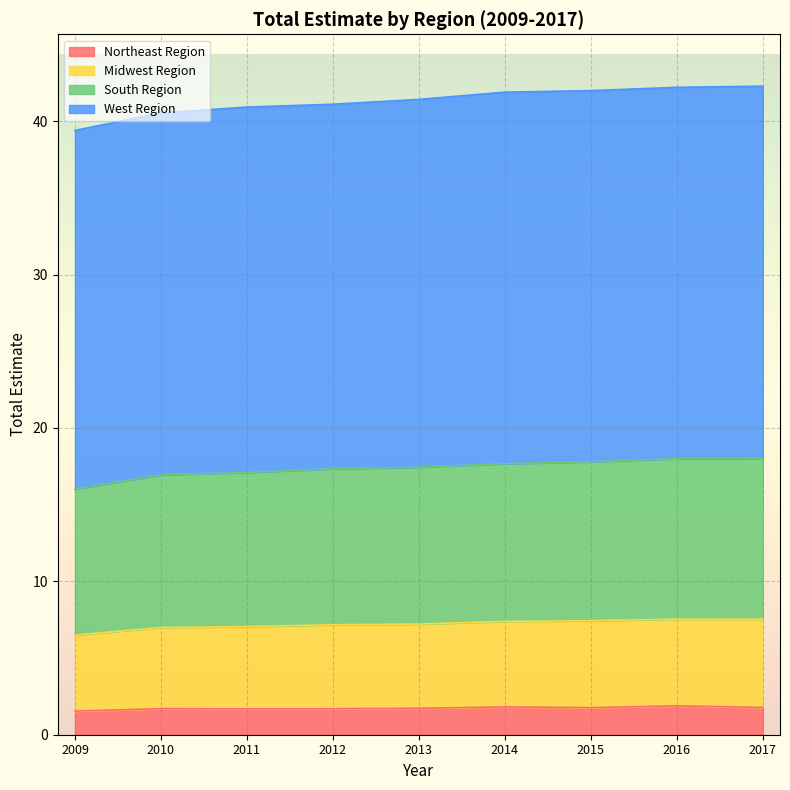

At how many categories does at least one series exceed 6?

9